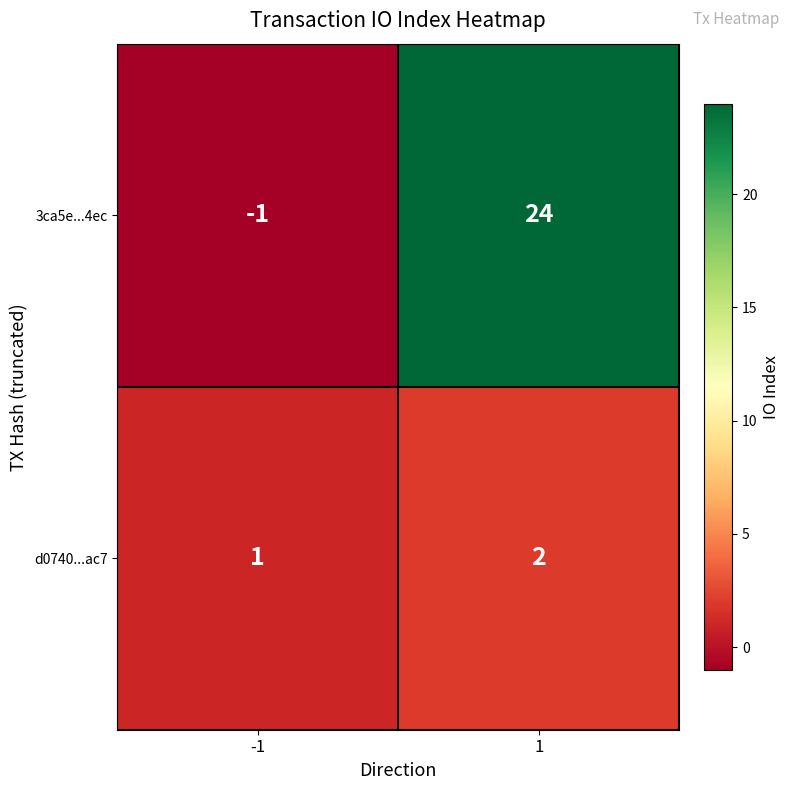

Which series has the largest total across all categories?

3ca5e...4ec